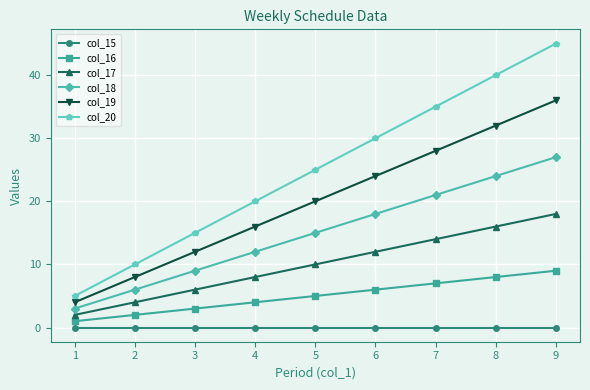

Rank the series by their average value, from highest to lowest.

col_20, col_19, col_18, col_17, col_16, col_15